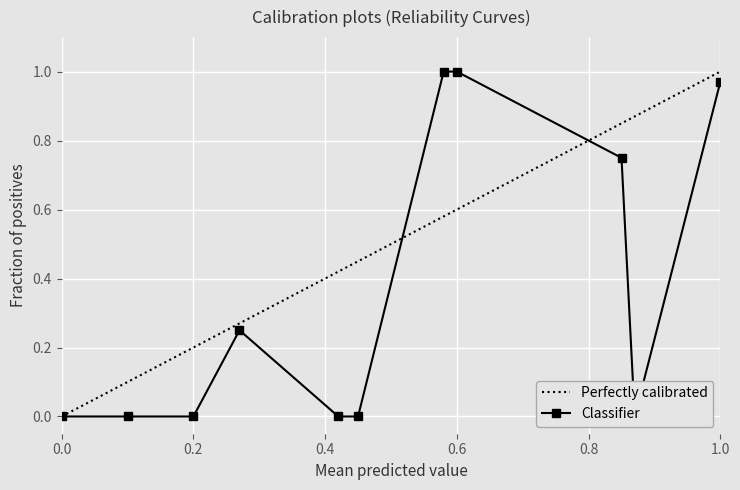

True or false: Classifier has more than 2 points higher than both neighbors.

False